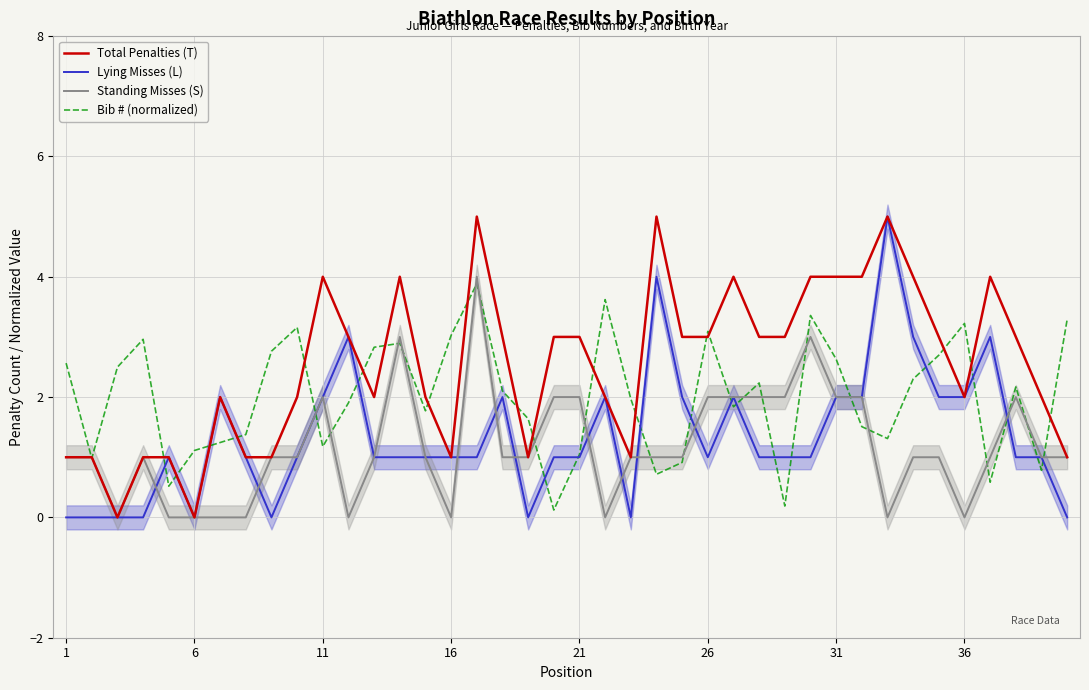

Is it true that Total Penalties (T) equals 2.0 at 36?

True